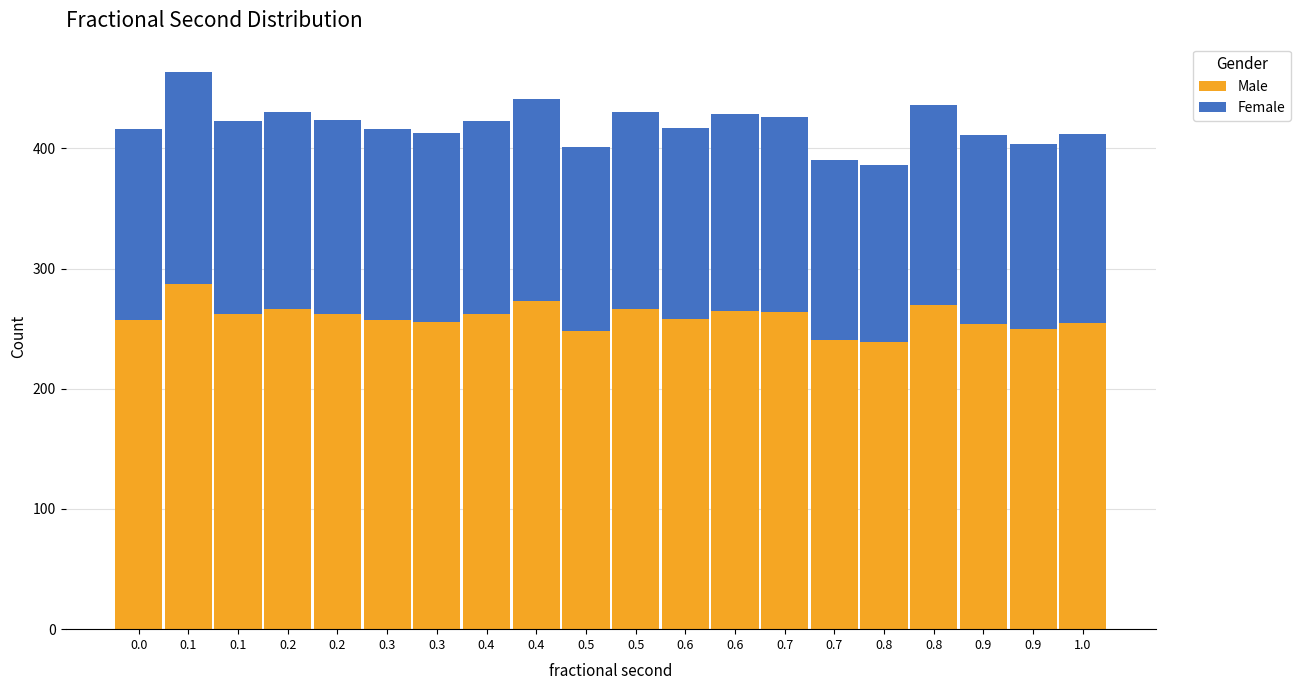

Does the chart contain any negative values?

No